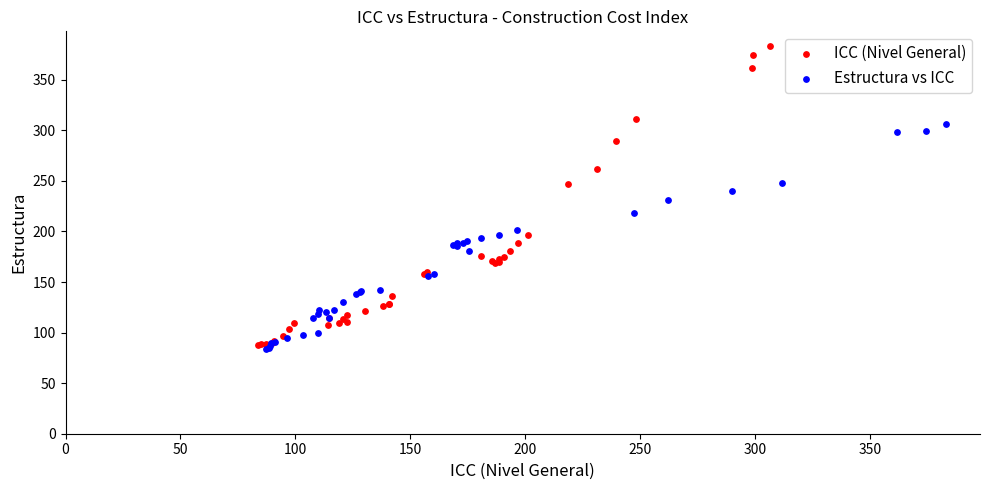

What are all the series names shown in the legend?

ICC (Nivel General), Estructura vs ICC